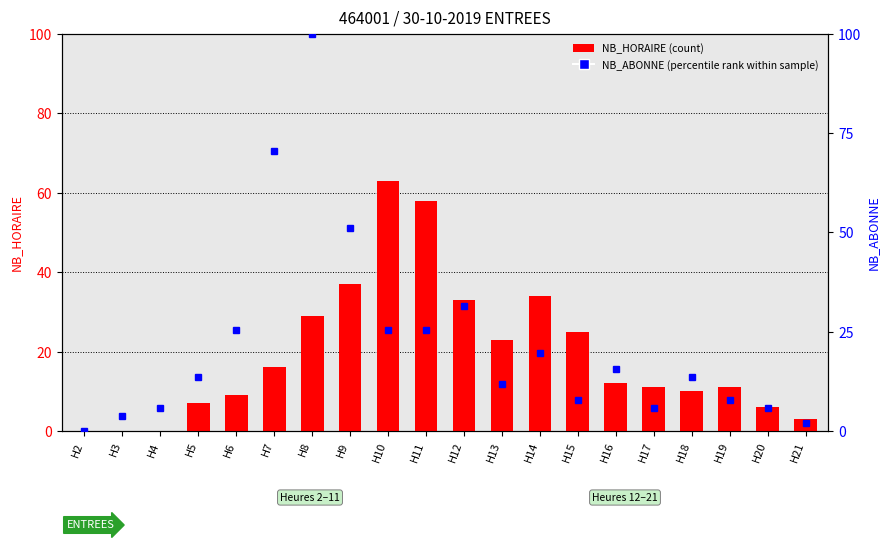

Rank the series by their maximum value, from highest to lowest.

NB_ABONNE (percentile rank), NB_HORAIRE (count)